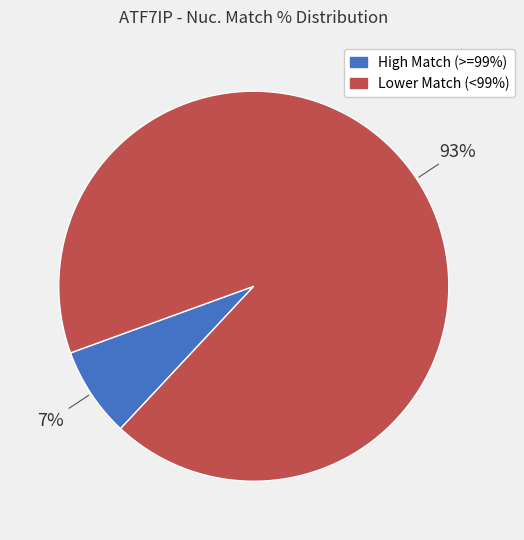

To the nearest percent, what is the average slice percentage?

50%